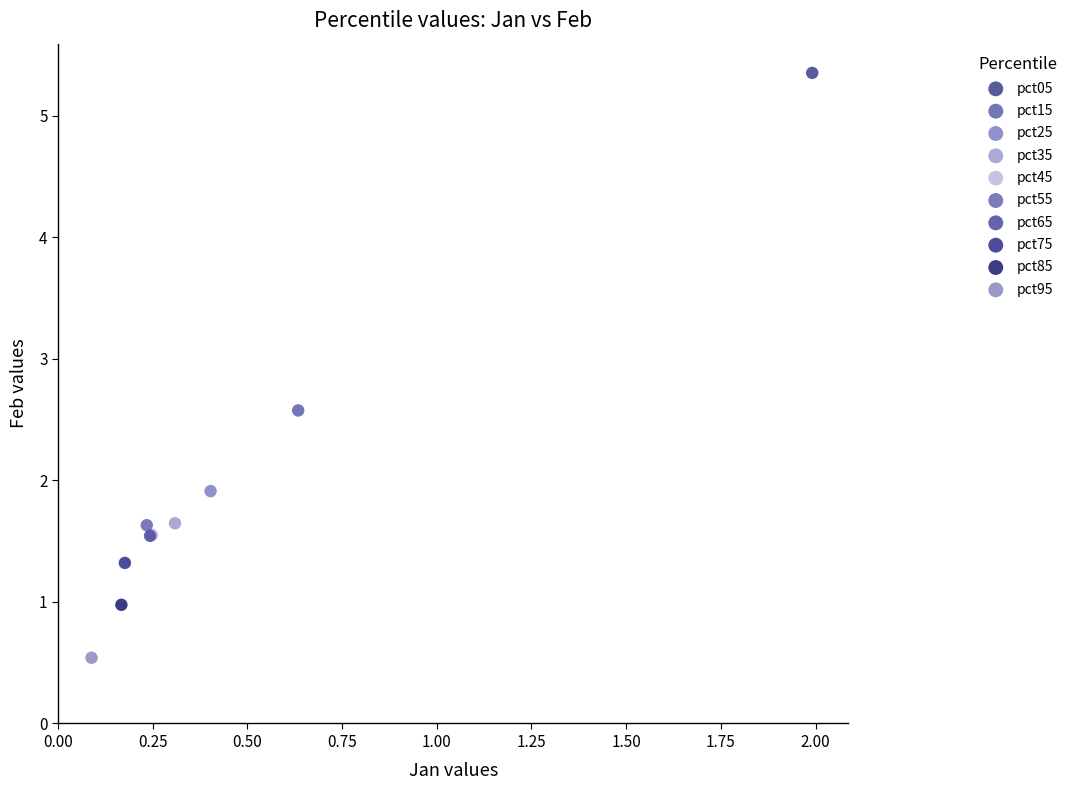

What are all the series names shown in the legend?

pct05, pct15, pct25, pct35, pct45, pct55, pct65, pct75, pct85, pct95